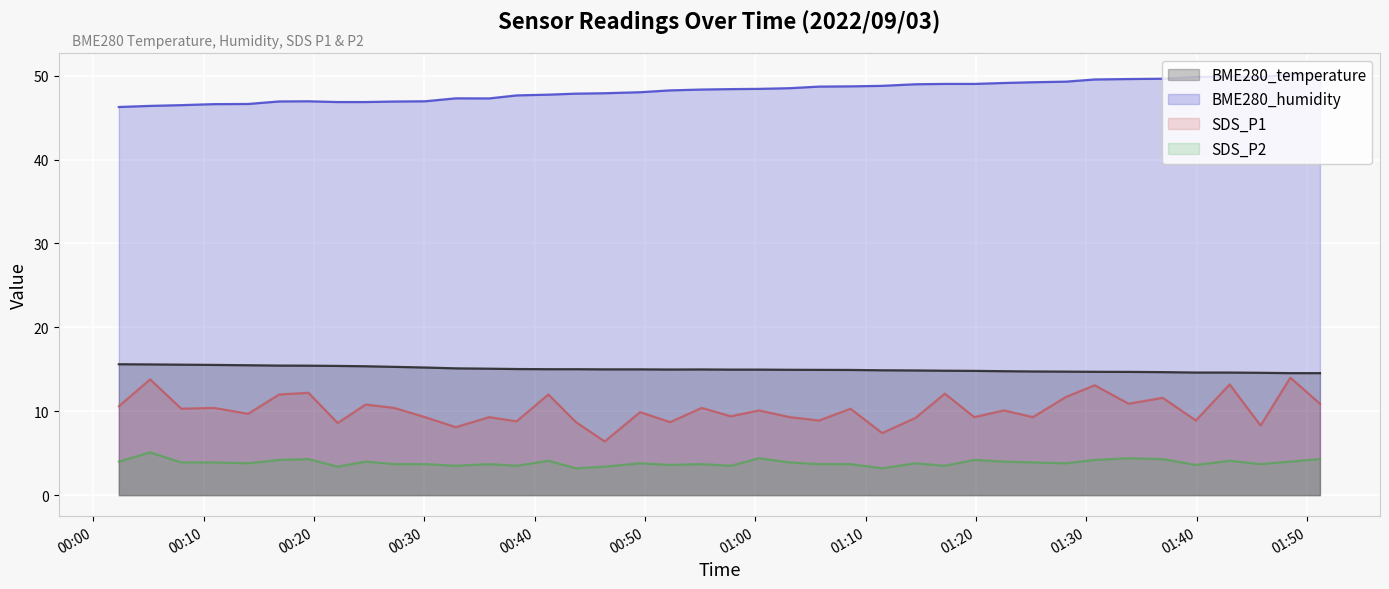

List the series in order of their peak value, highest first.

BME280_humidity, BME280_temperature, SDS_P1, SDS_P2